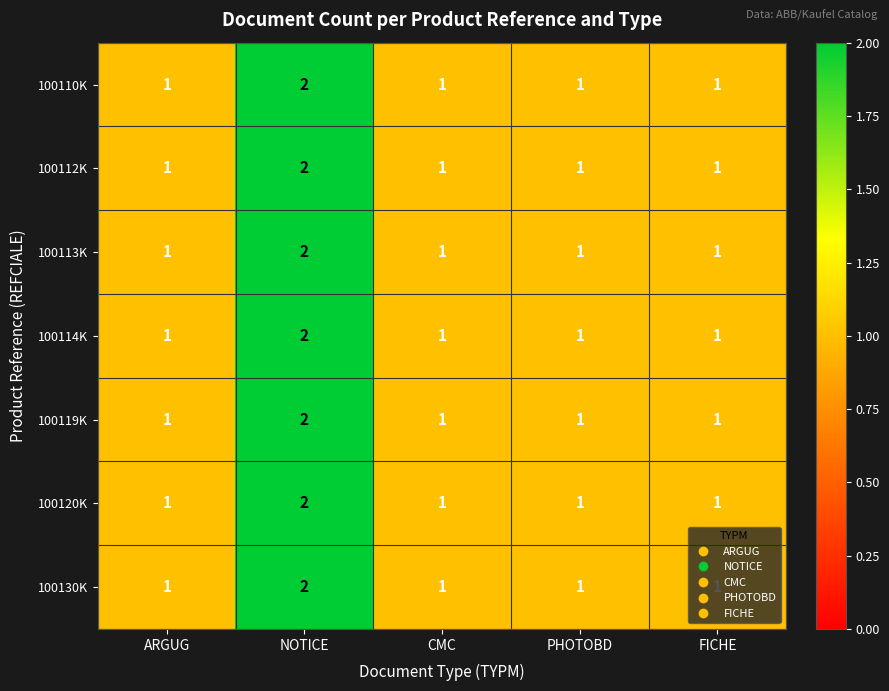

What is the sum of the 100113K values at NOTICE and FICHE?

3